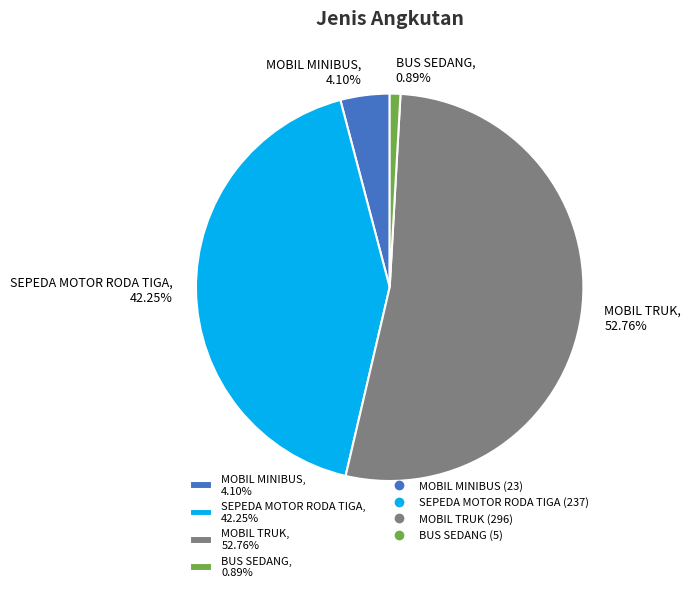

To the nearest percent, what percentage of the pie is MOBIL TRUK?

53%